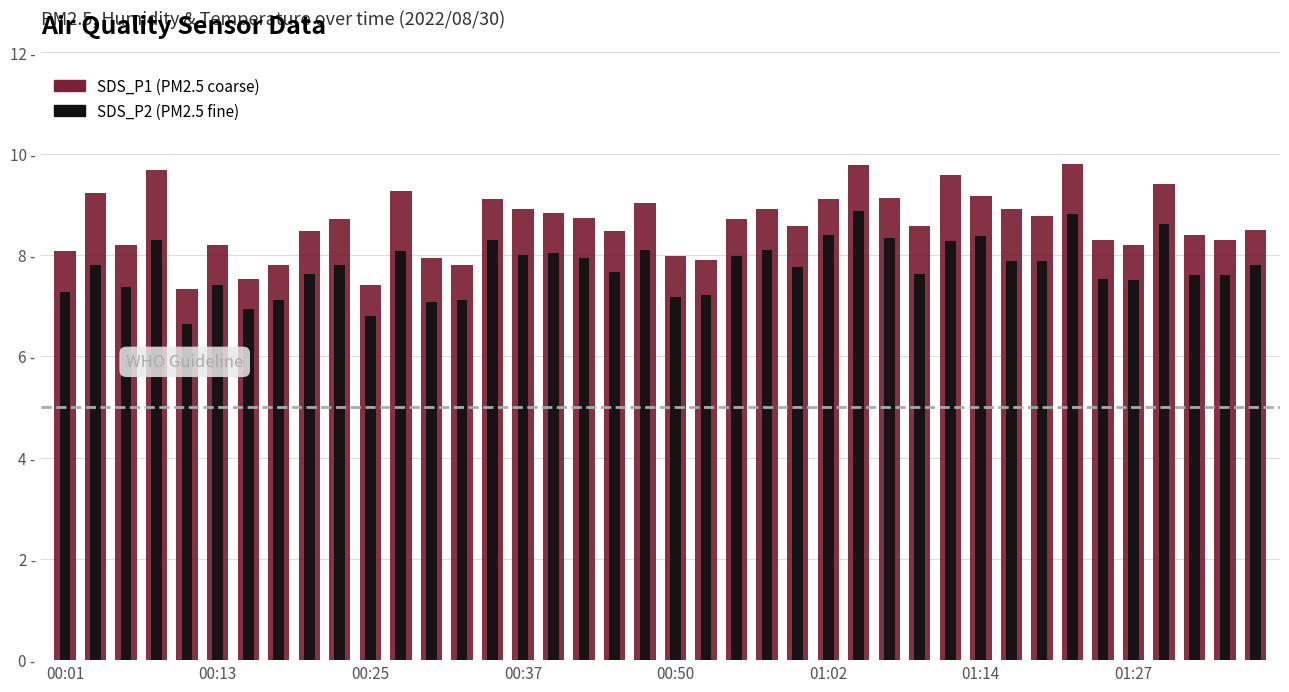

What position from the left is 24?

25